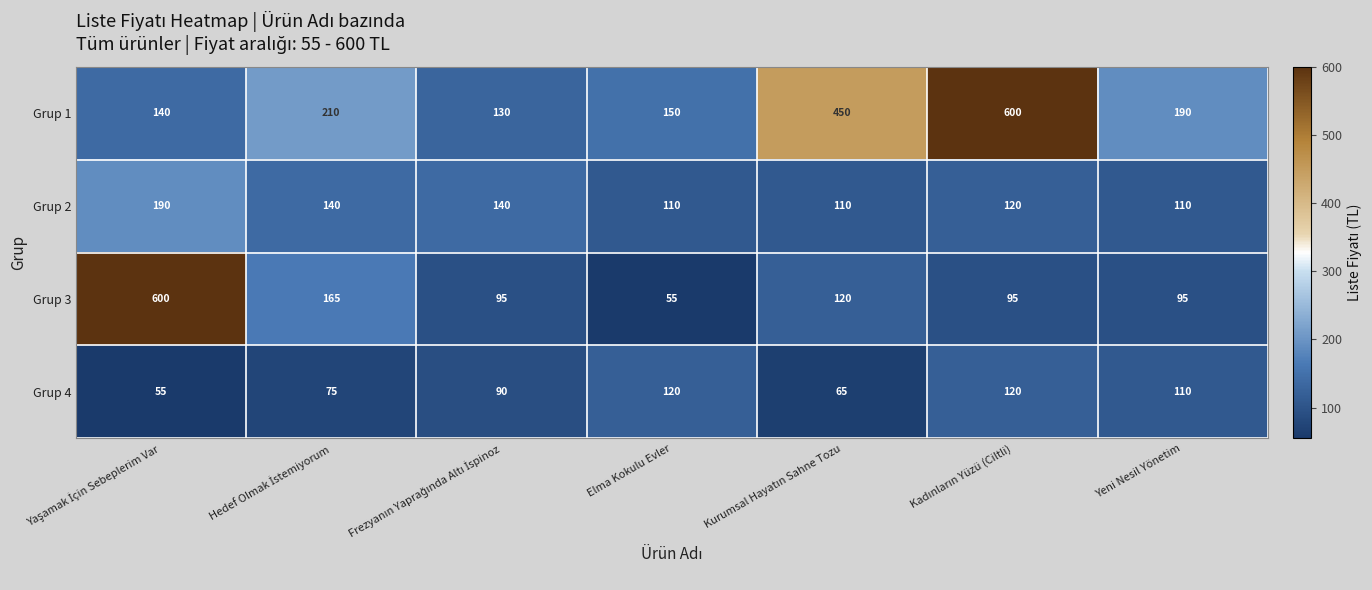

Which series has the largest range (max minus min)?

Grup 3